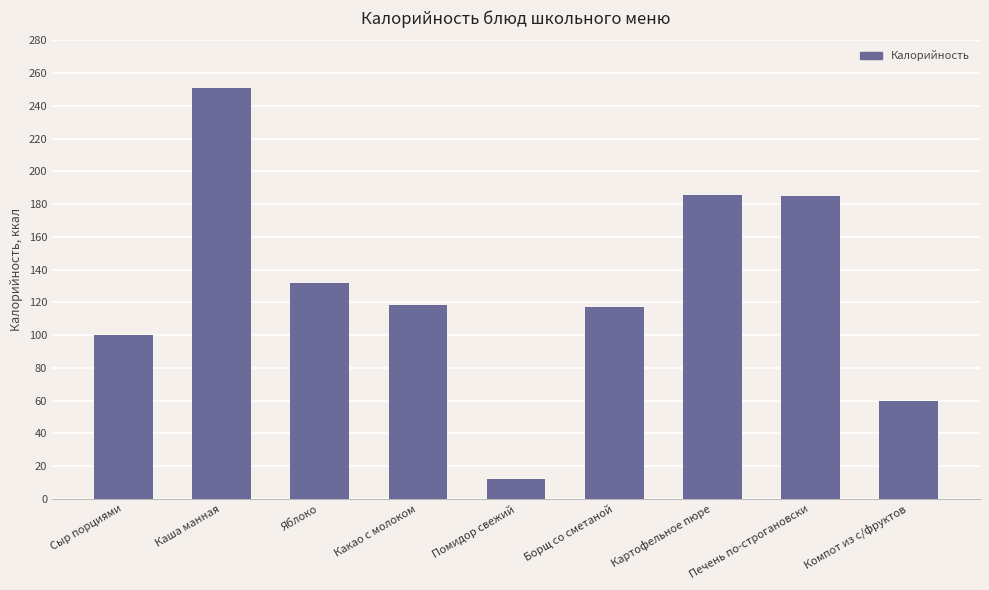

What is the greatest value displayed?

251.0